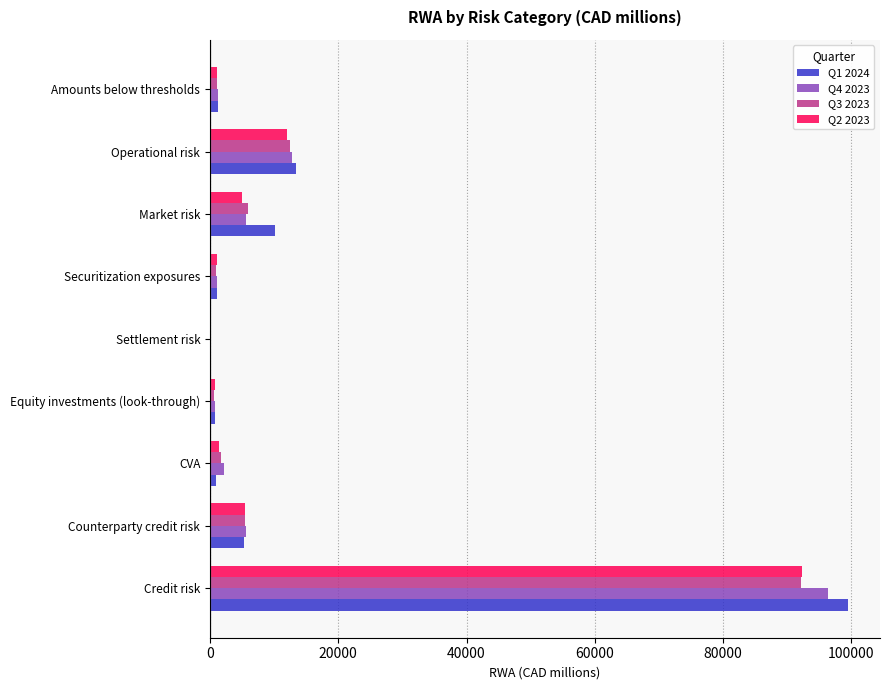

Which category has the highest value in the Q1 2024 series?

Credit risk